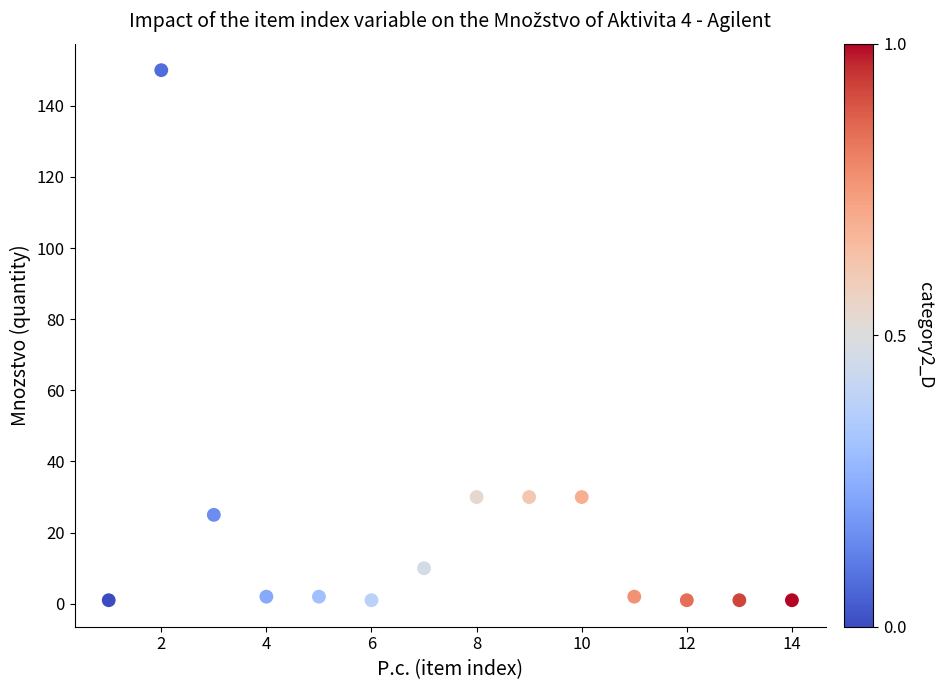

What is the range of X values (max minus min)?

13